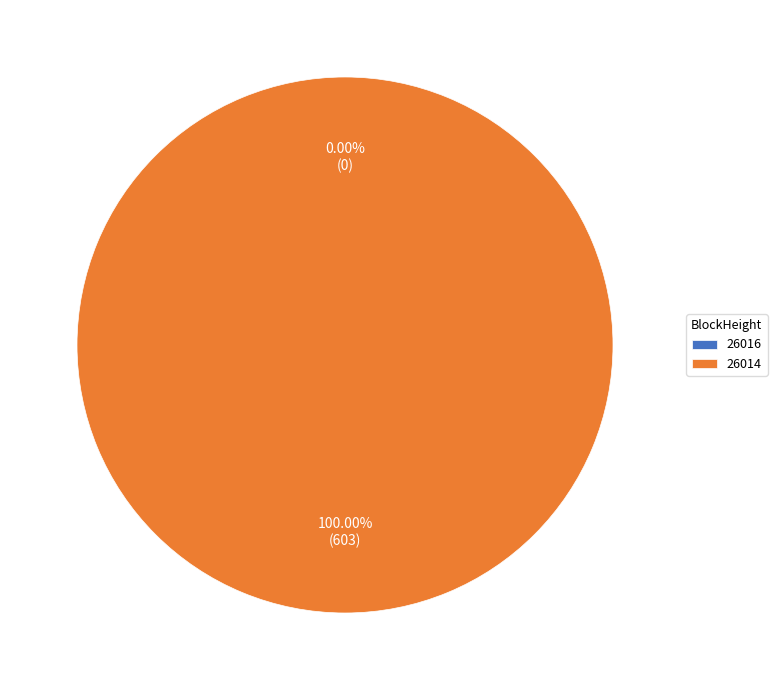

The 26014 slice represents 100% of the pie. True or false?

True